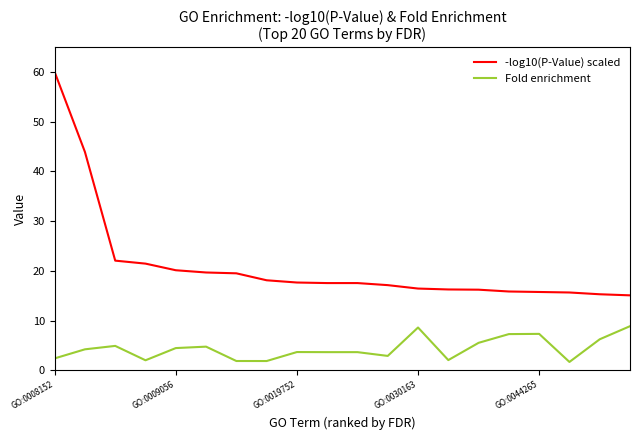

Which series has the largest total across all categories?

-log10(P-Value) scaled